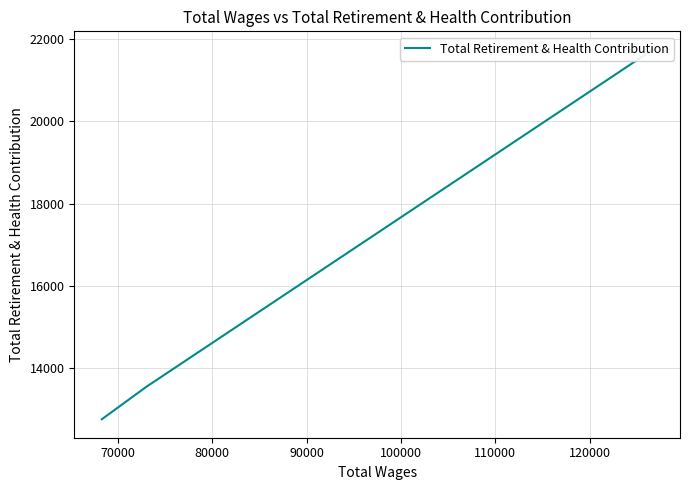

What is the average value?

16009